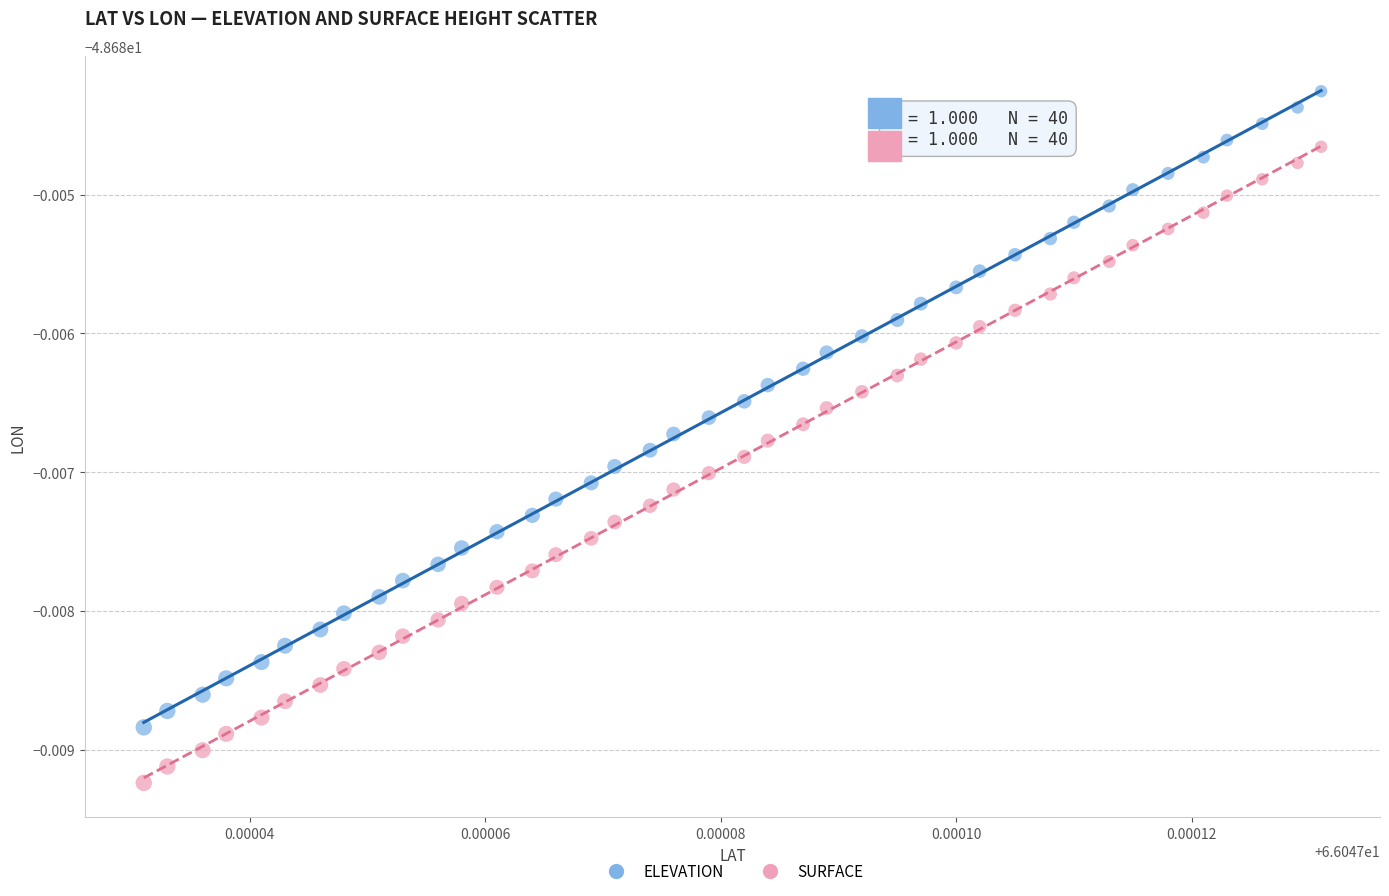

What are all the series names shown in the legend?

ELEVATION, SURFACE